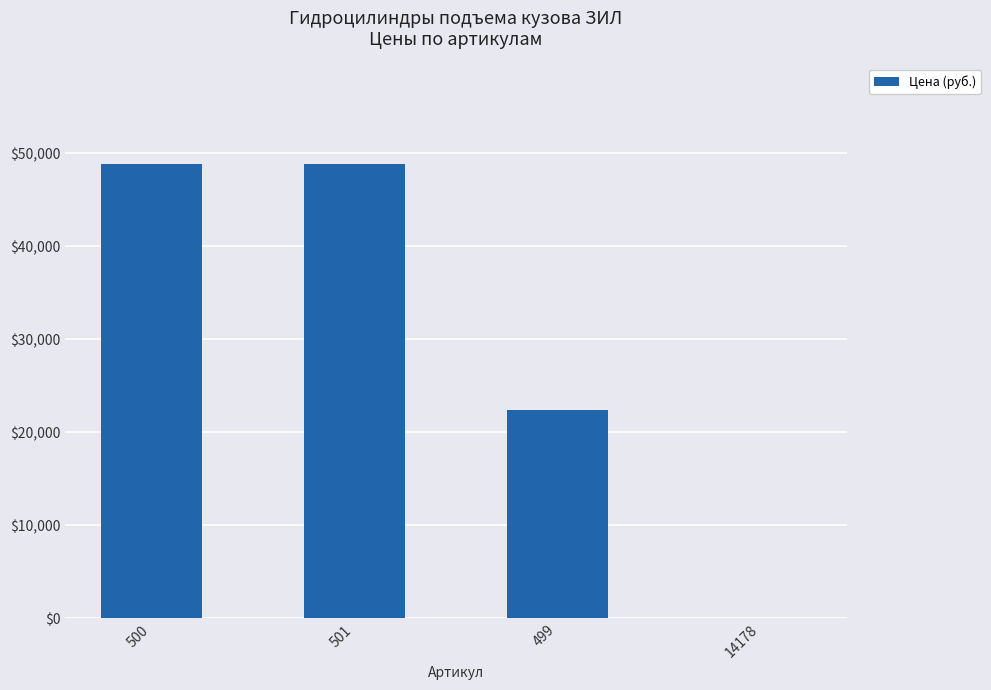

Is it true that the value at 501 is 48804?

True